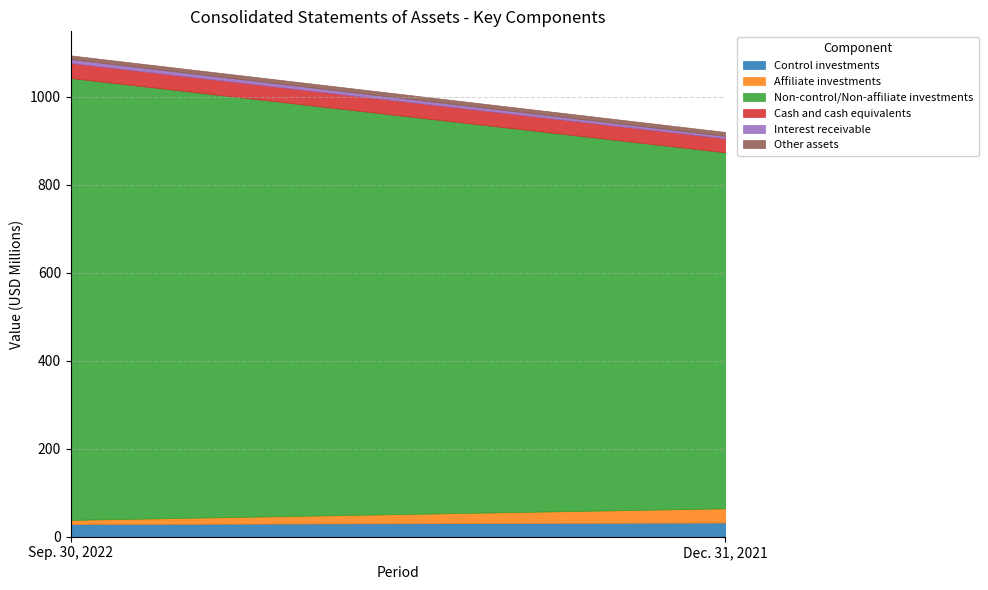

What is the sum of the Interest receivable values at Sep. 30, 2022 and Dec. 31, 2021?

14450000